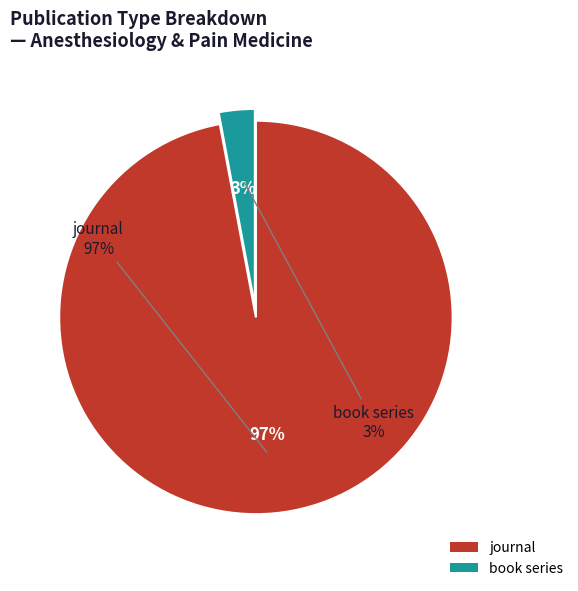

To the nearest percent, what is the combined percentage of journal and book series?

100%